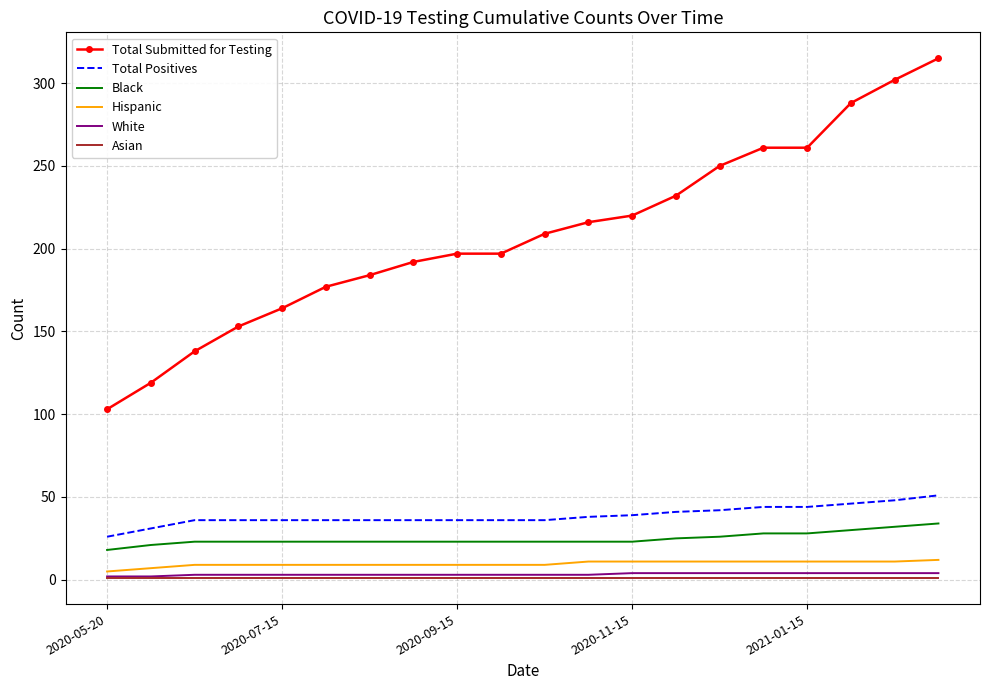

What is the highest value of the Total Submitted for Testing series?

315